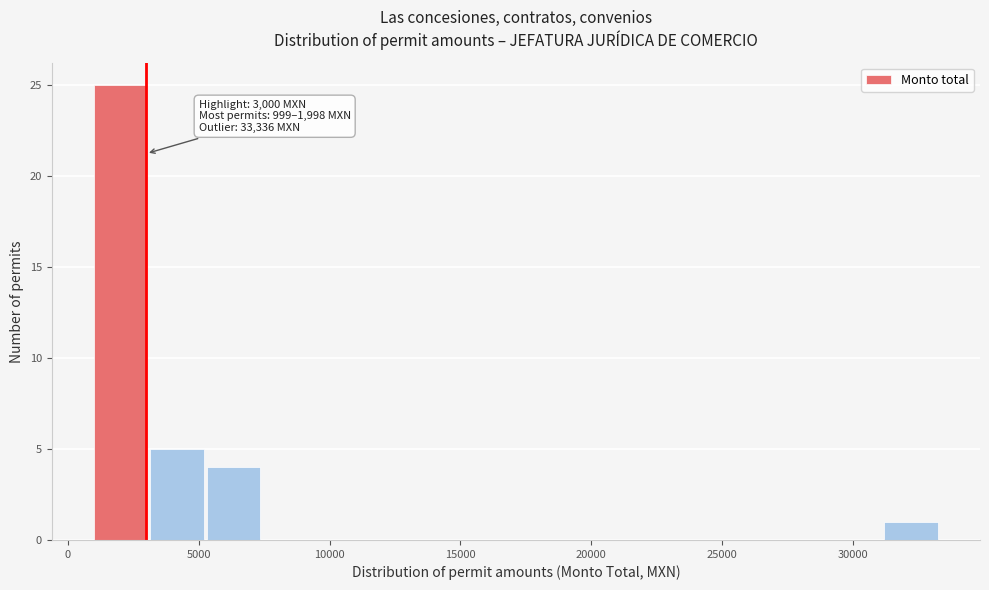

Which range on the x-axis has the tallest bar?

1000 to 3000